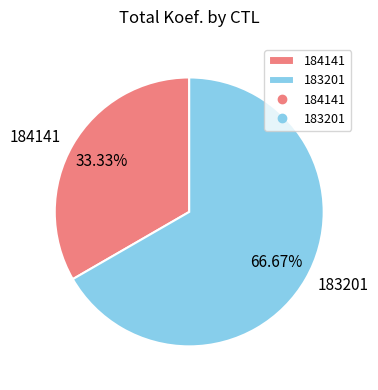

To the nearest percent, what is the average slice percentage?

50%